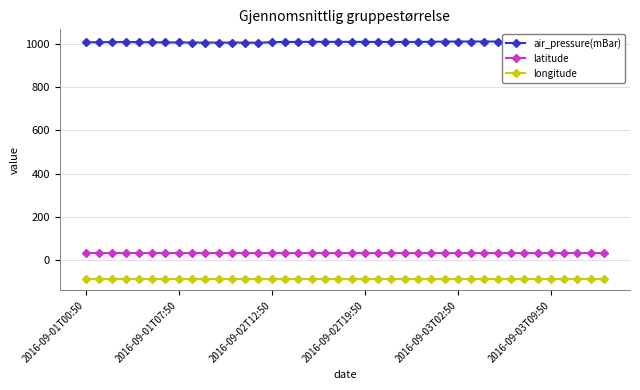

Is the value of air_pressure(mBar) at 12 greater than the value of longitude at 10?

Yes